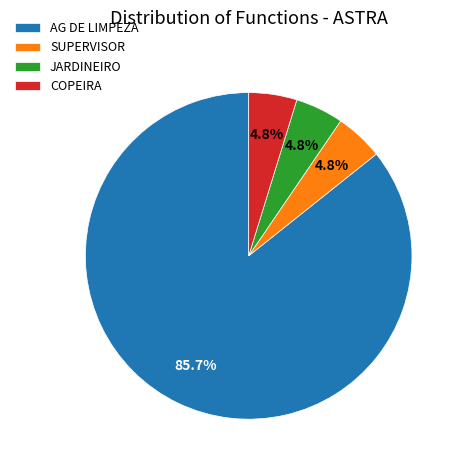

Does any single category account for the majority?

Yes